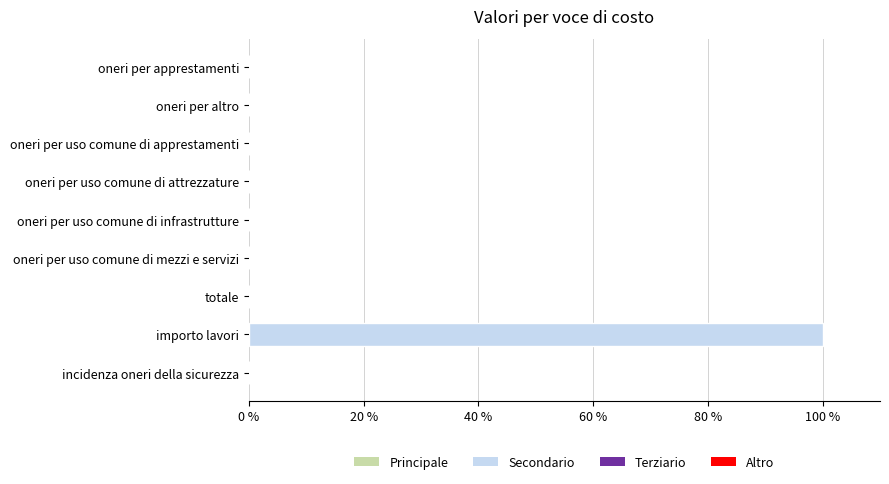

True or false: the data shows 0 at oneri per altro.

True